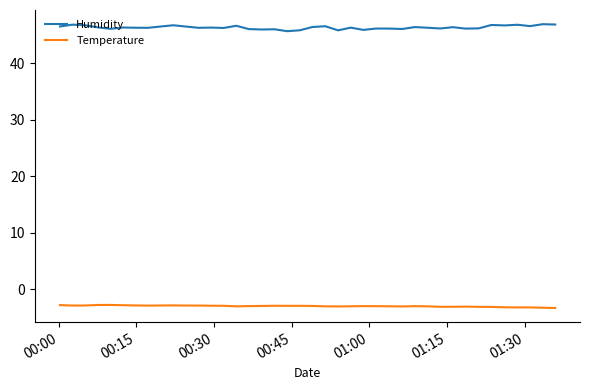

Which series has the largest total across all categories?

Humidity